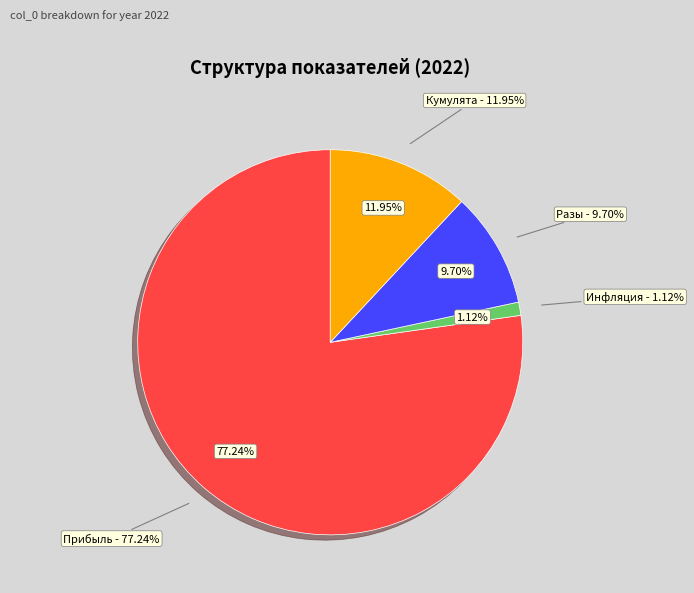

The Инфляция slice represents 1% of the pie. True or false?

True